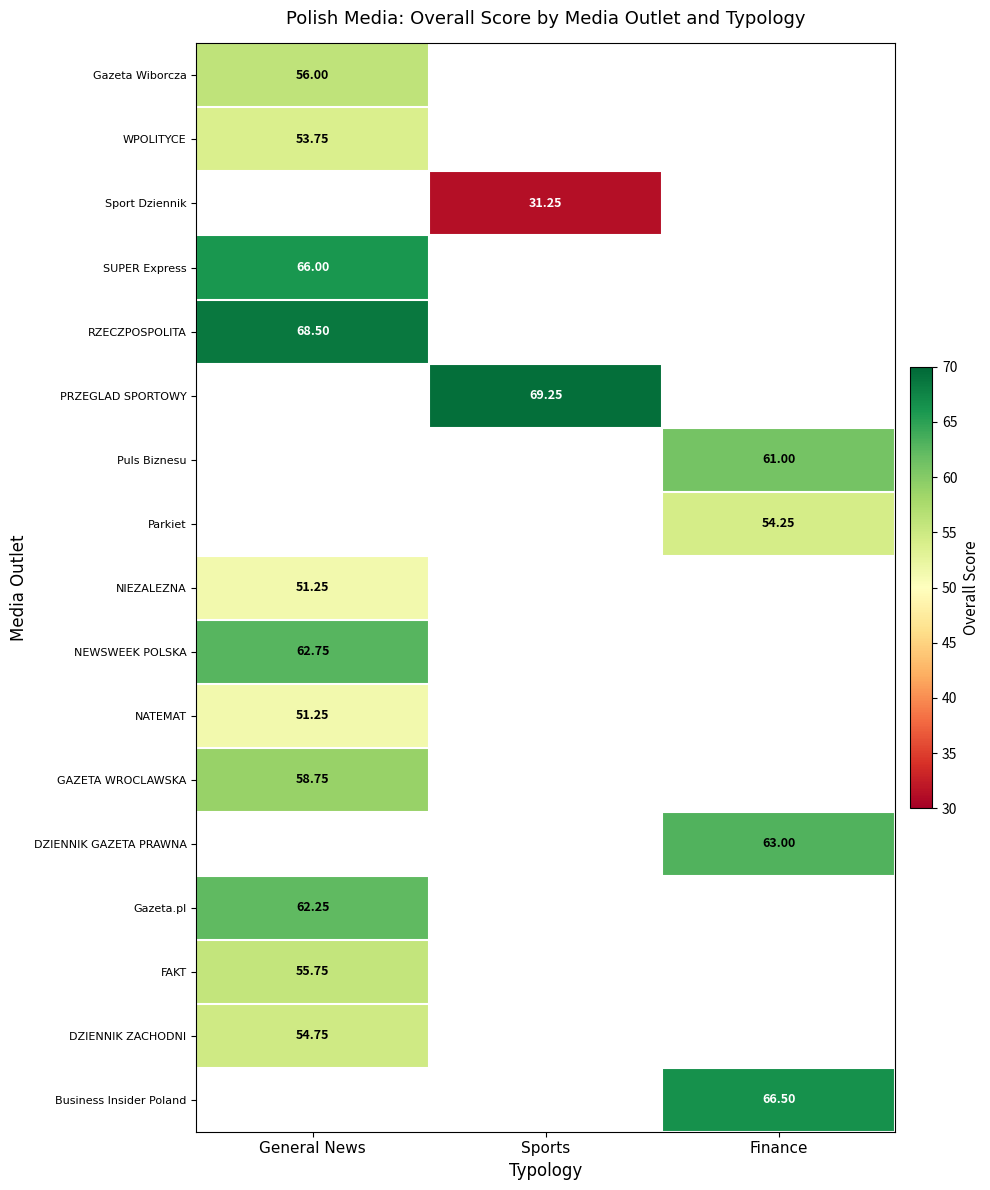

Is the value of SUPER Express at General News greater than the value of Parkiet at Finance?

Yes